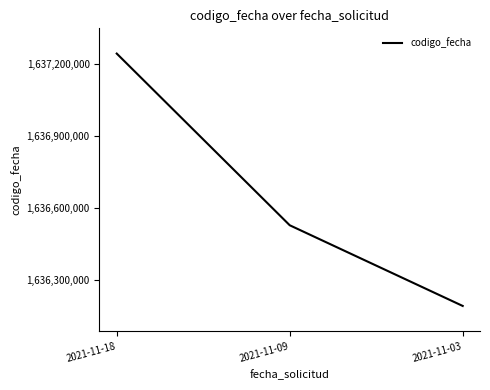

How many values are below 1636528961?

1